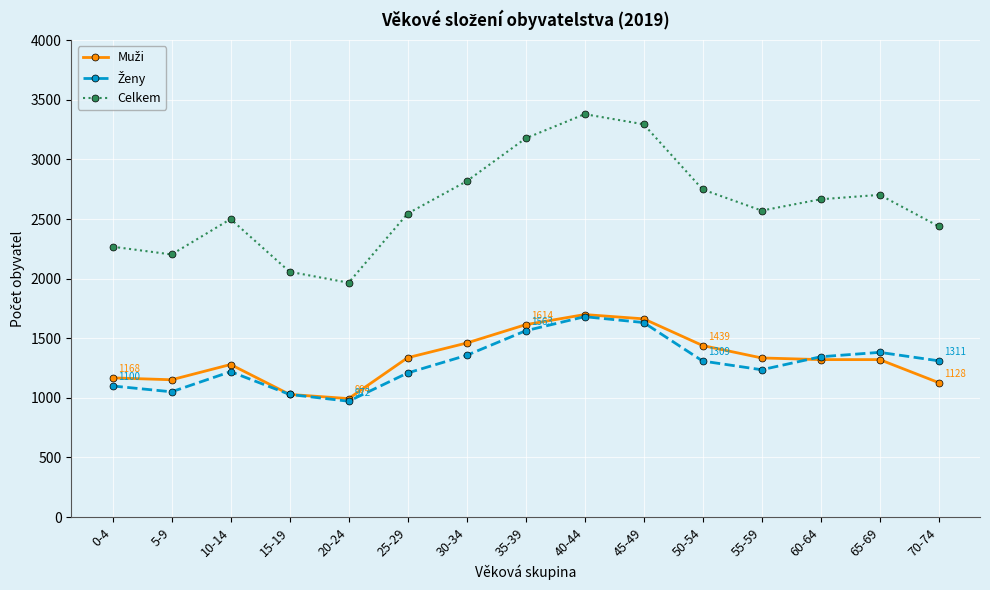

Which series changed the most between 0-4 and 45-49?

Celkem